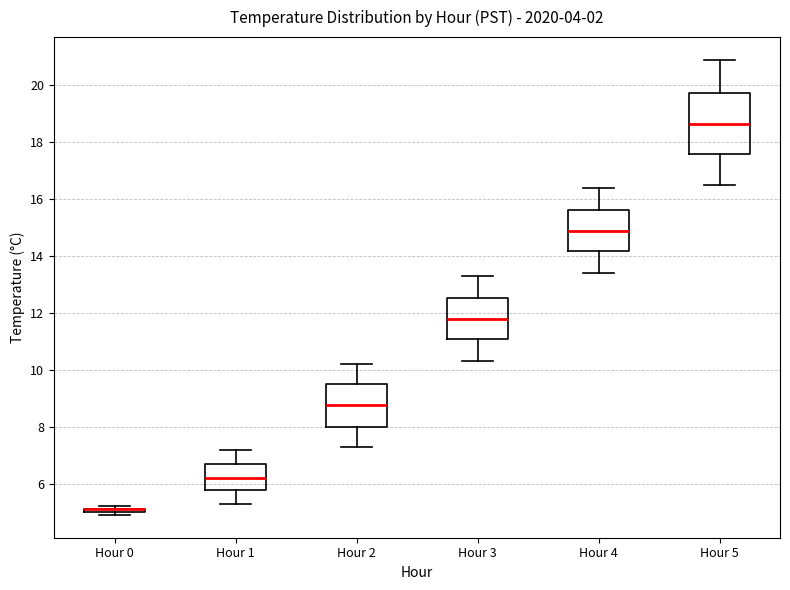

Where is the lower edge of the box for Hour 1 on the y-axis? The values are not printed on the chart, so give them approximately, as read against the axis.

5.8